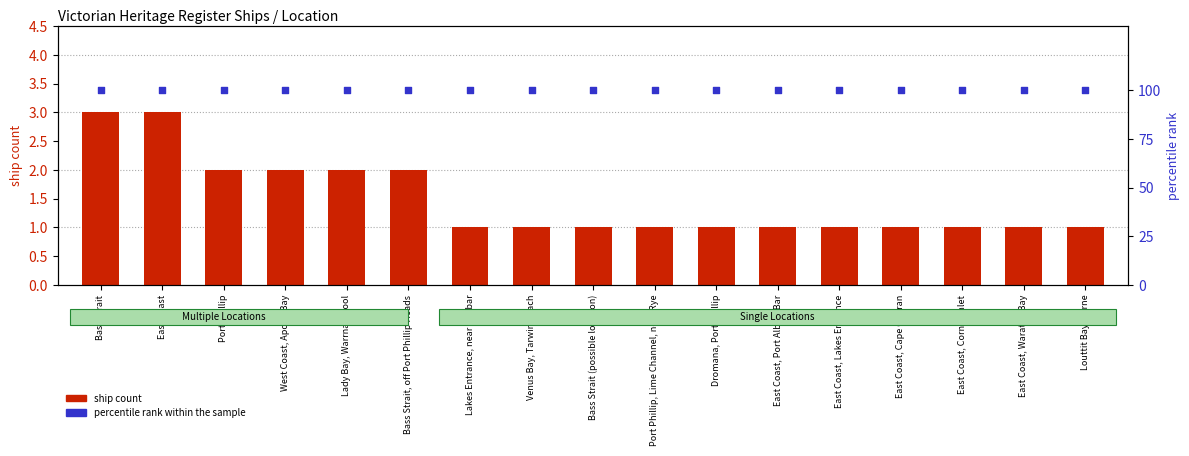

What are all the series names shown in the legend?

ship count, percentile rank within the sample